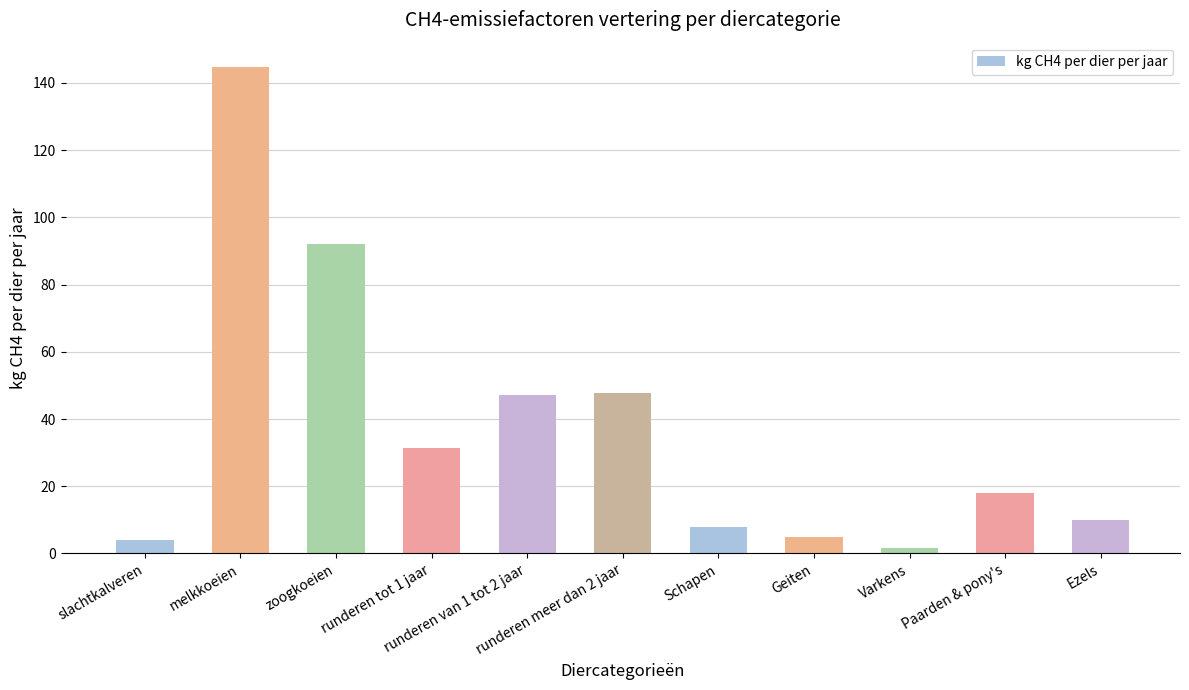

What is the change in value from runderen tot 1 jaar to Ezels?

-21.5